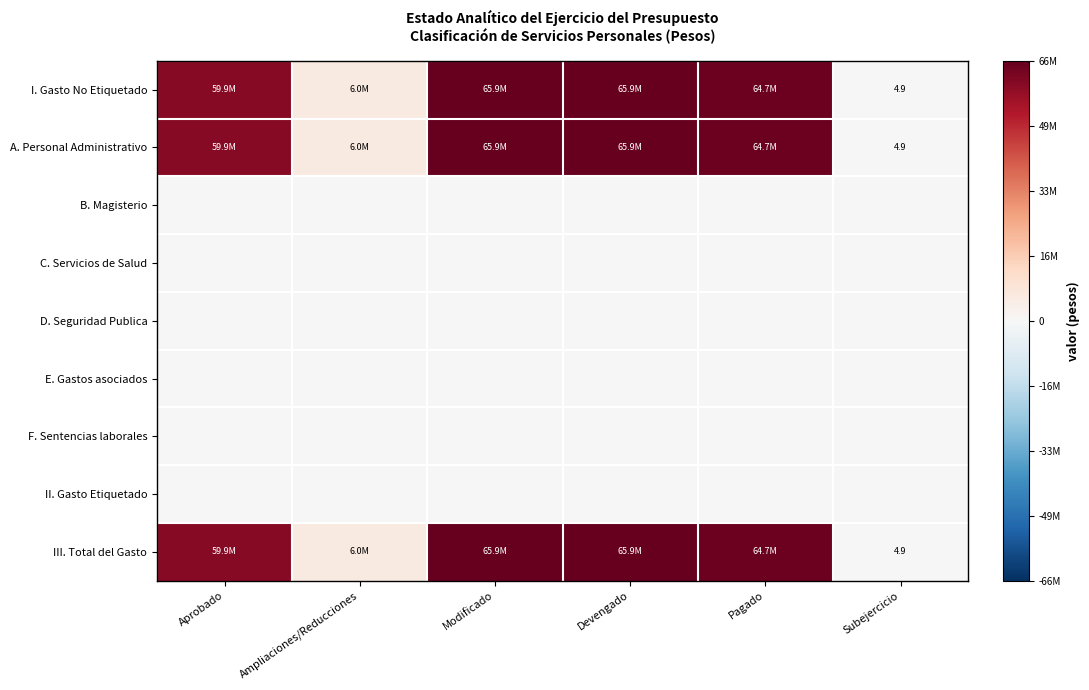

How many data points does each series have?

6